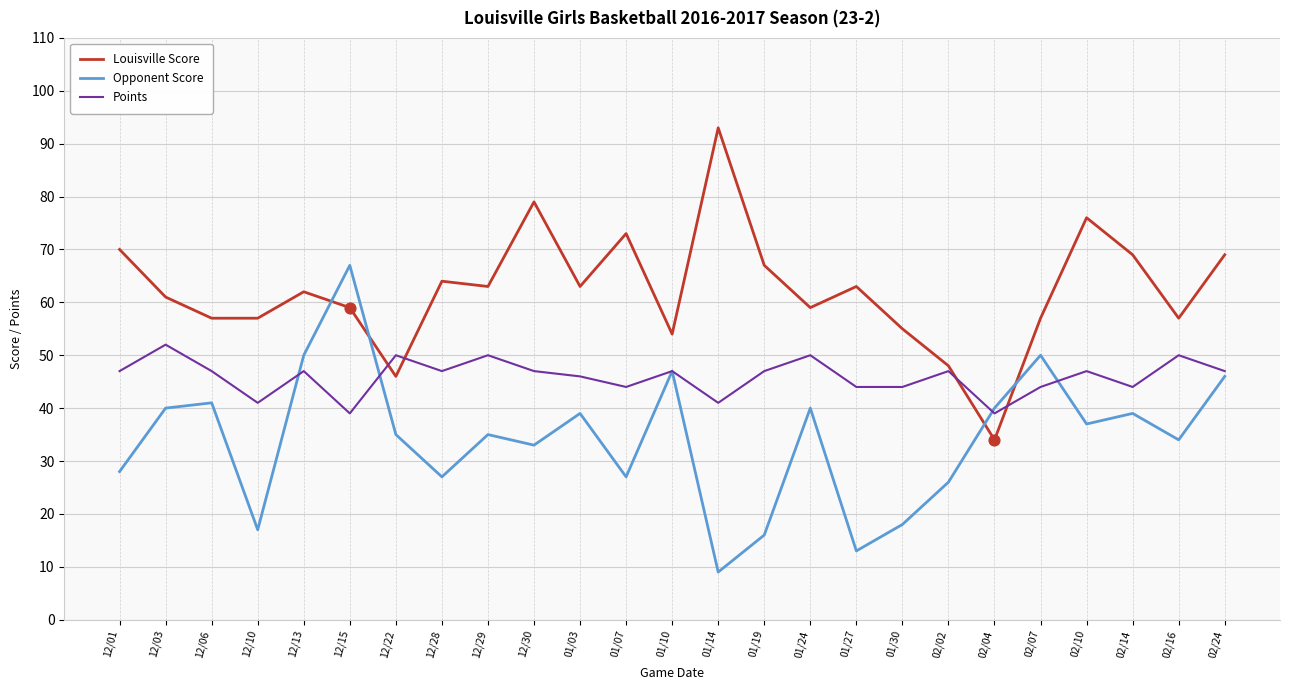

Which series has the largest total across all categories?

Louisville Score